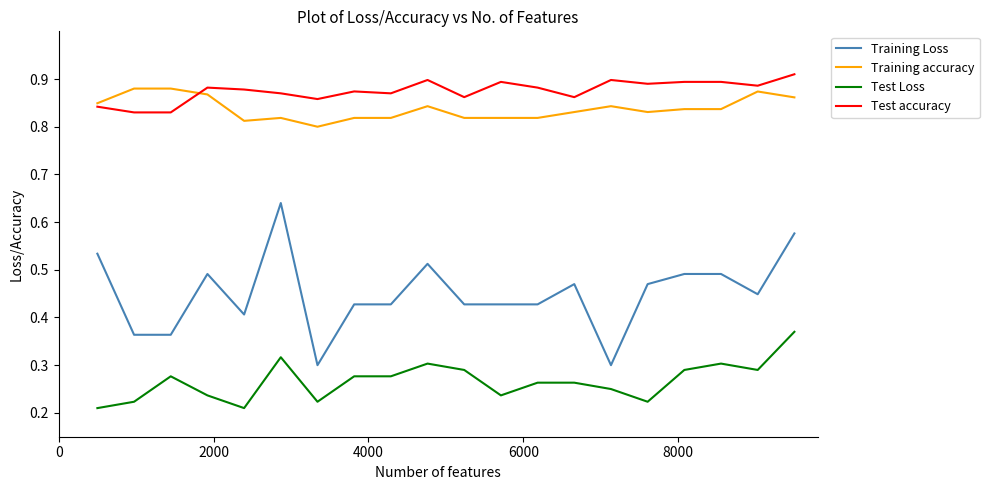

Which series has the largest total across all categories?

Test accuracy